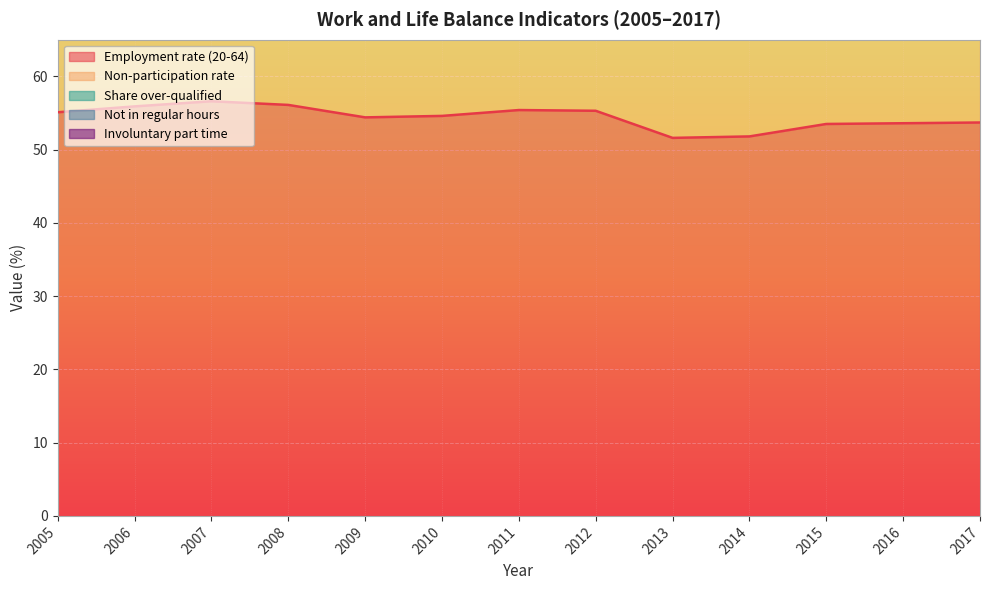

True or false: Employment rate (20-64) and Not in regular hours intersect in this chart.

False